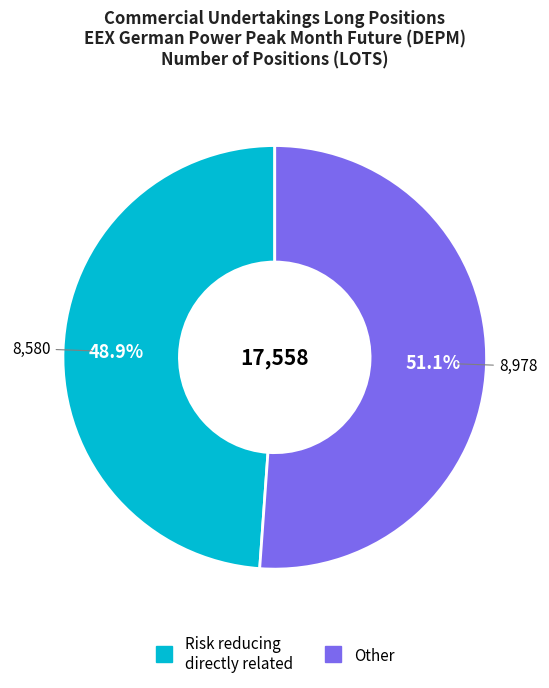

Does any single category account for the majority?

Yes